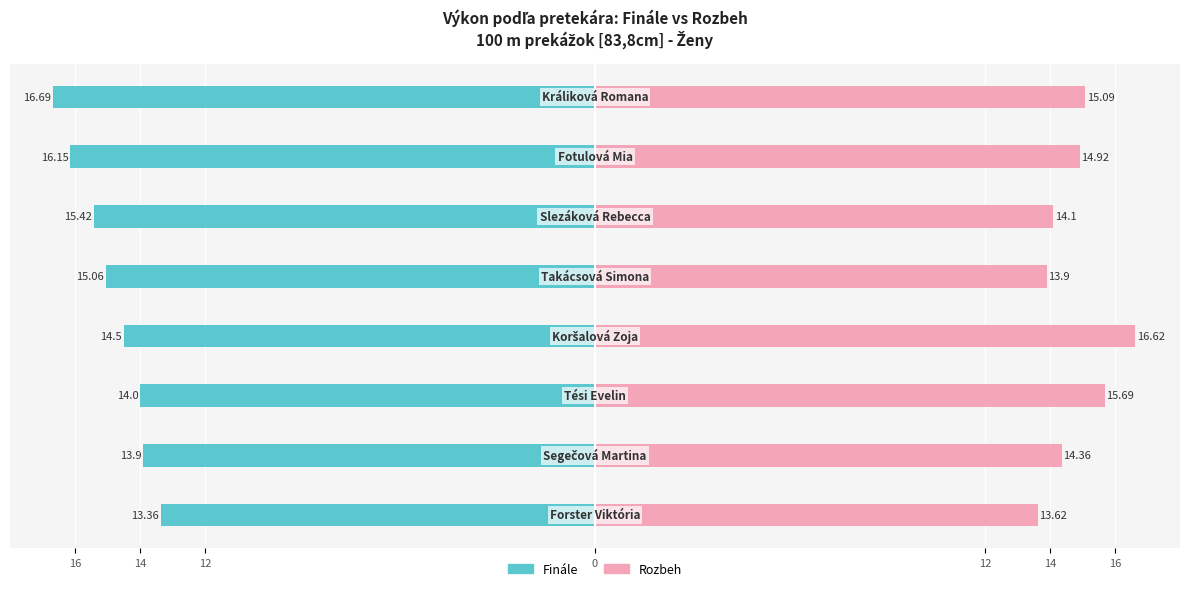

How many values in the Rozbeh series are below 14?

2